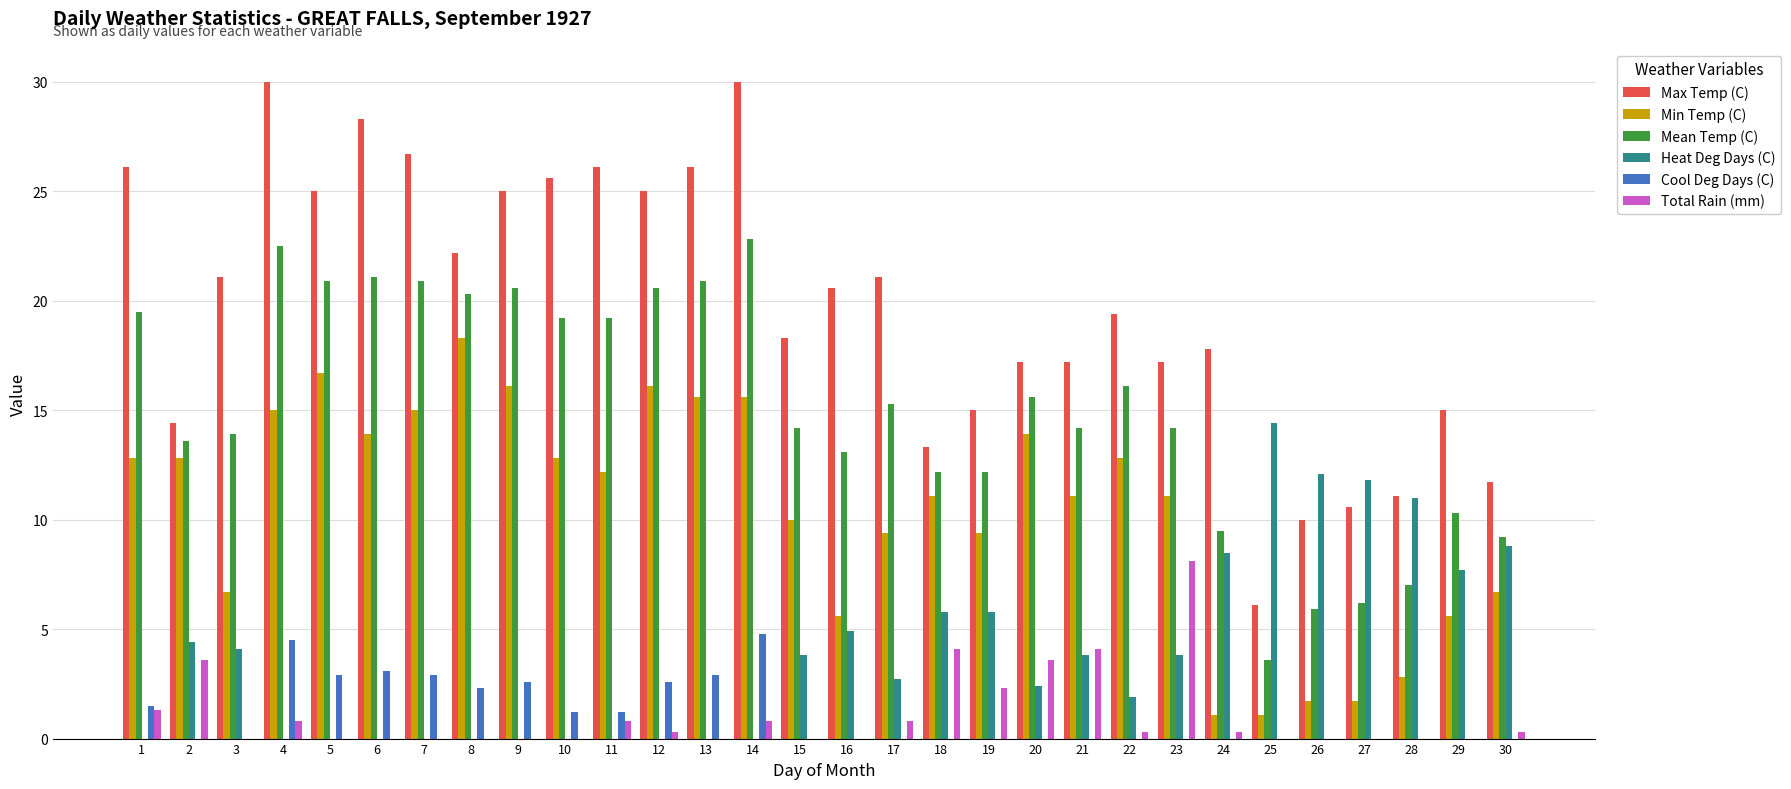

What is the sum of all Max Temp (C) values?

593.2